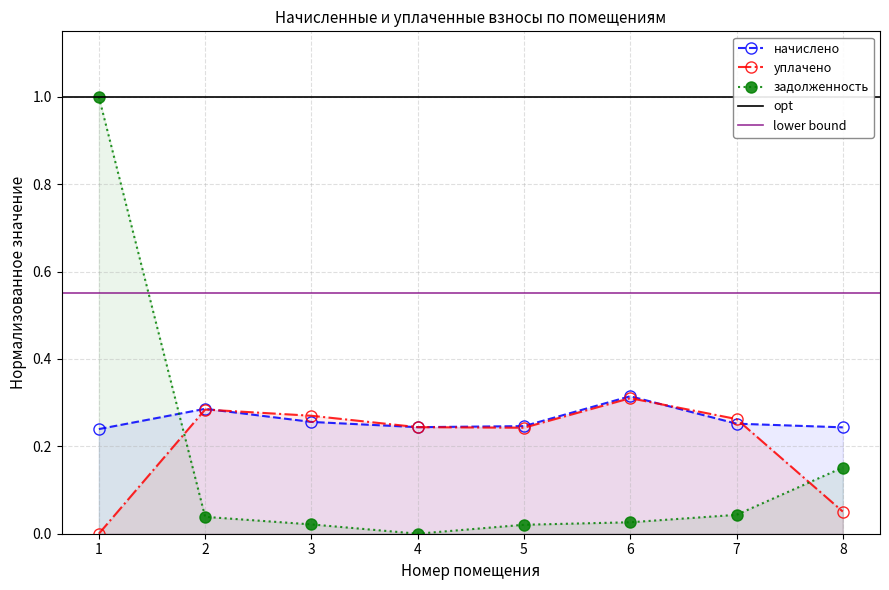

Rank the categories by начислено value from highest to lowest.

6, 2, 3, 7, 5, 4, 8, 1